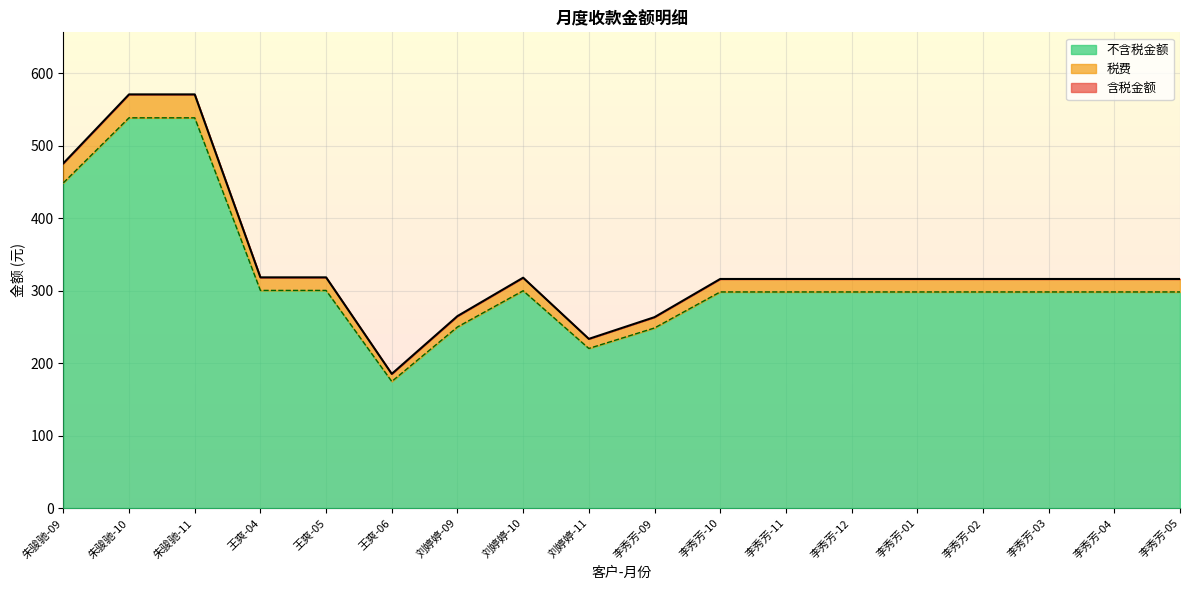

What is the total value across all series at 刘婷婷-09?

265.1